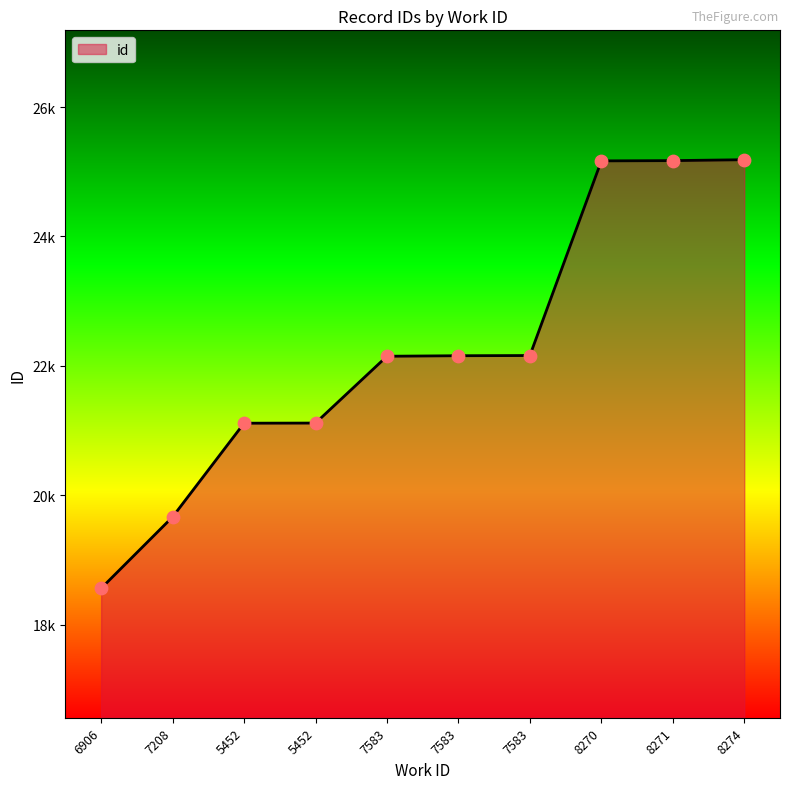

Which has a higher value, 8271 or 8274?

8274